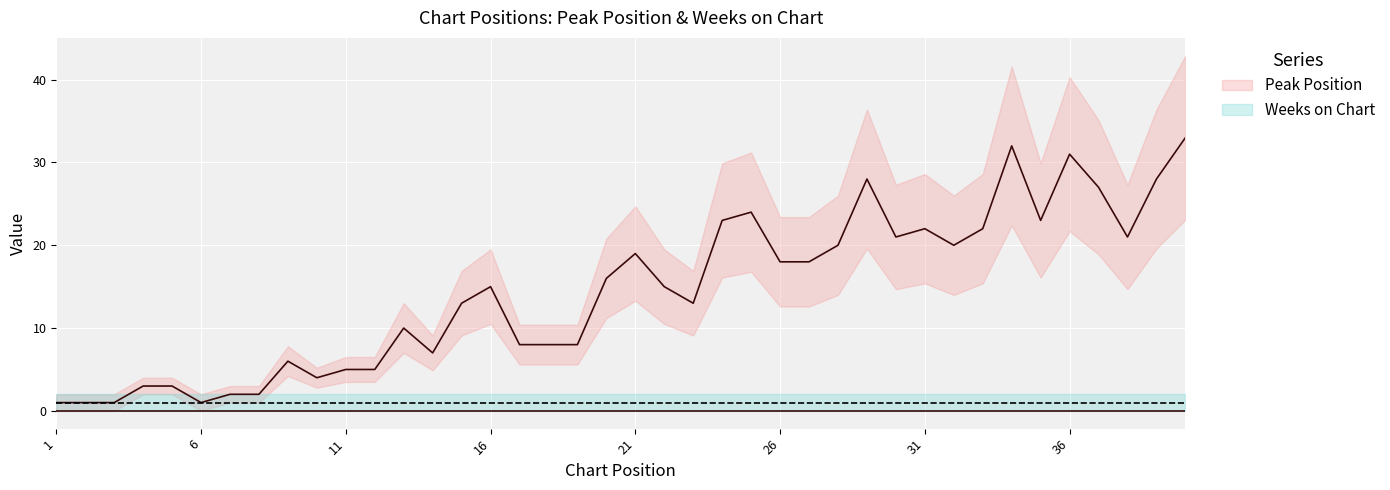

Is it true that the value at 9 is 4?

False